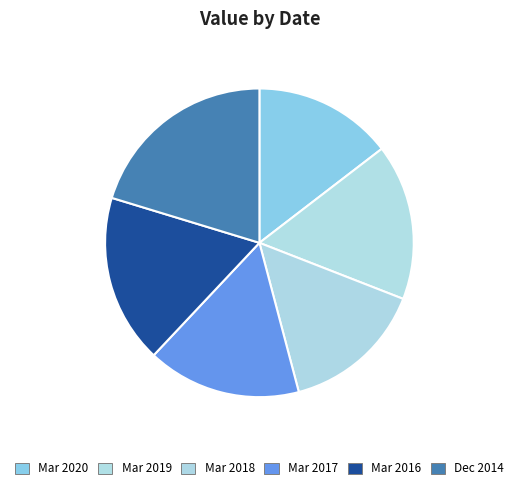

Is it true that Mar 2020 is 1% of the pie?

False